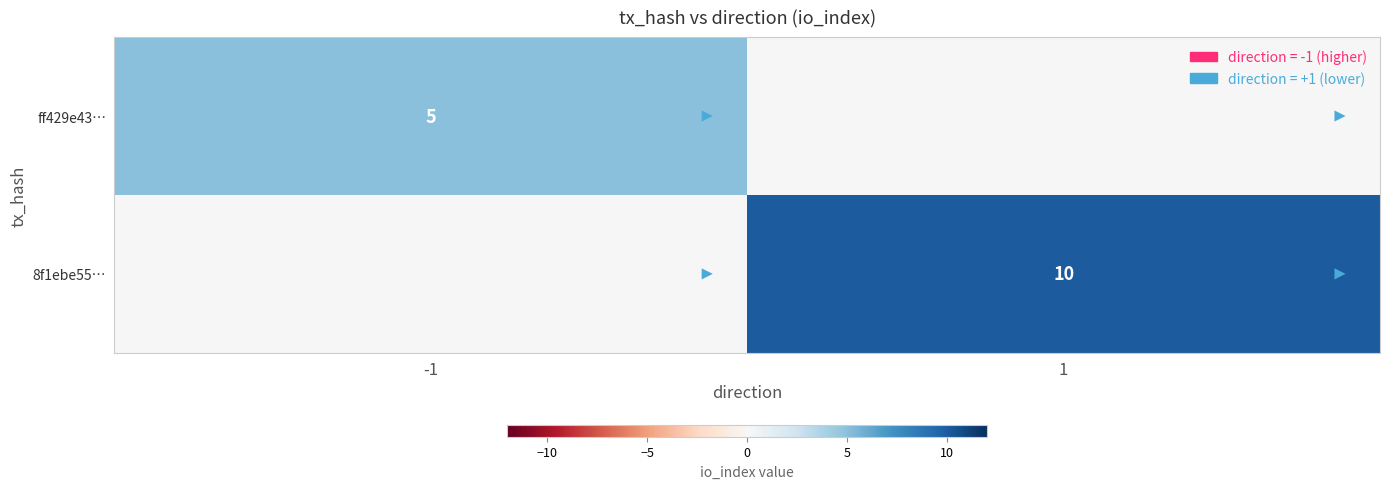

The 8f1ebe55… series shows 17 at 1. True or false?

False